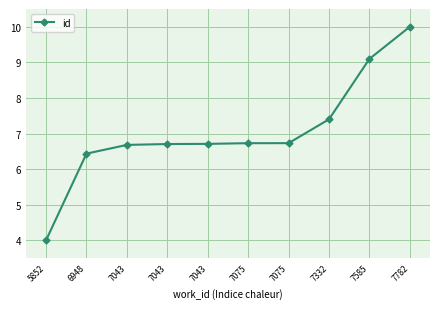

List the labels in order of value, largest first.

7782, 7585, 7332, 7075, 7075, 7043, 7043, 7043, 6948, 5852